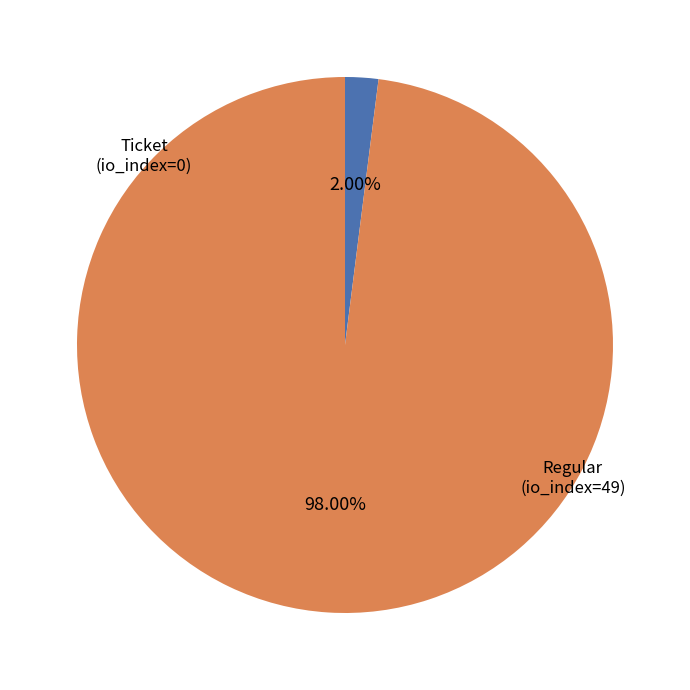

What is the majority slice?

Regular (io_index=49)